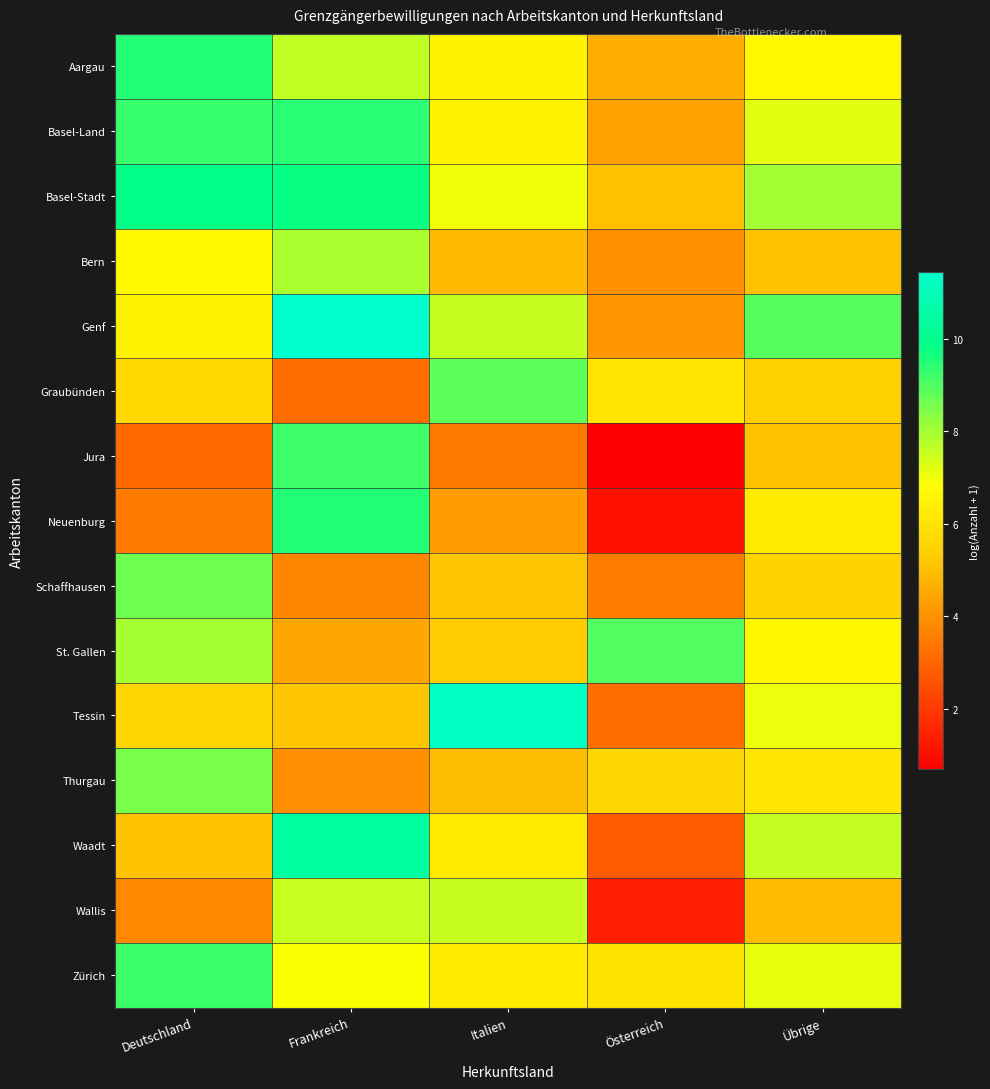

At which category is the sum across all series the highest?

Frankreich